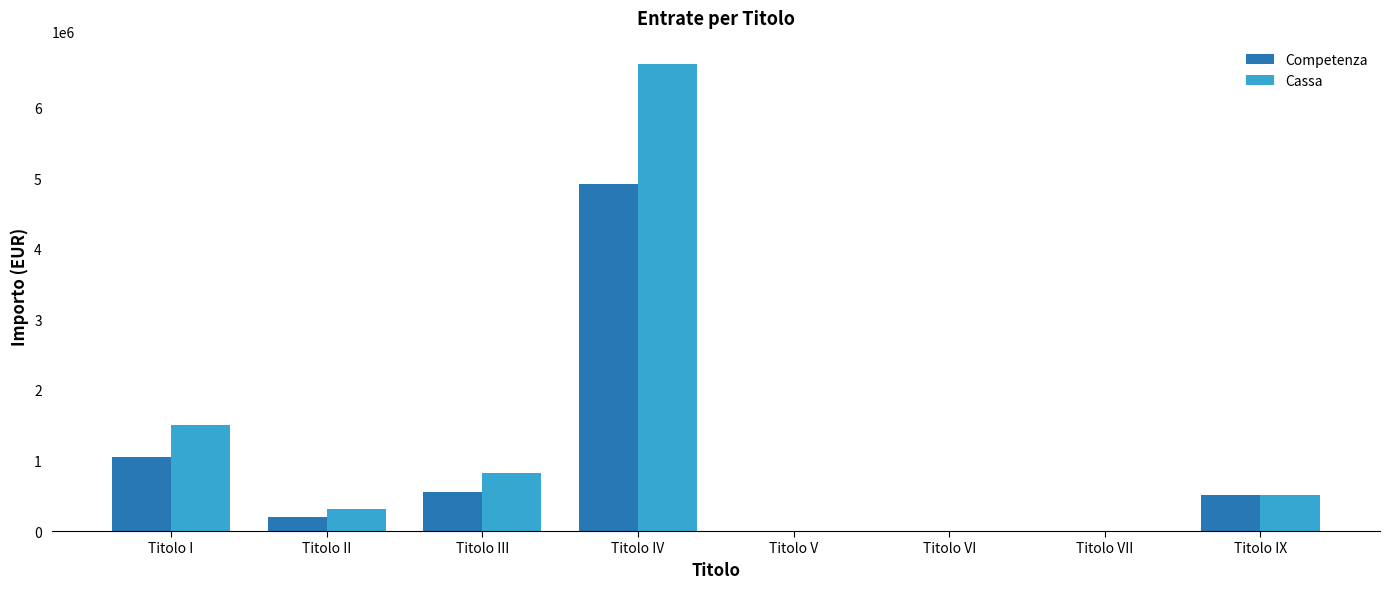

What are all the series names shown in the legend?

Competenza, Cassa